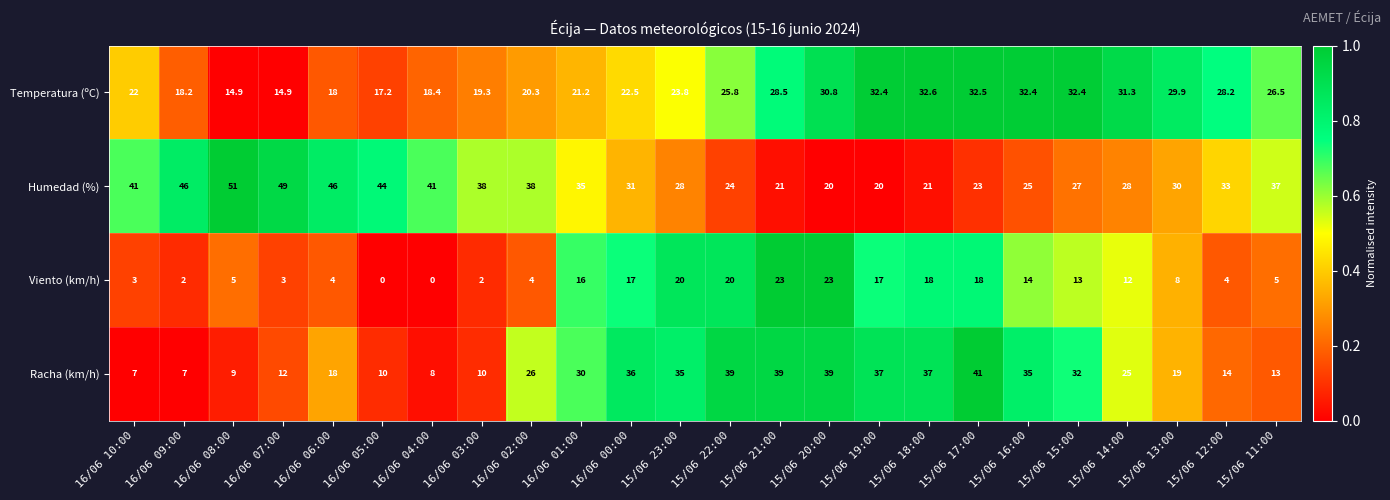

Rank the series at 15/06 23:00 from highest to lowest value.

Racha (km/h), Humedad (%), Temperatura (ºC), Viento (km/h)